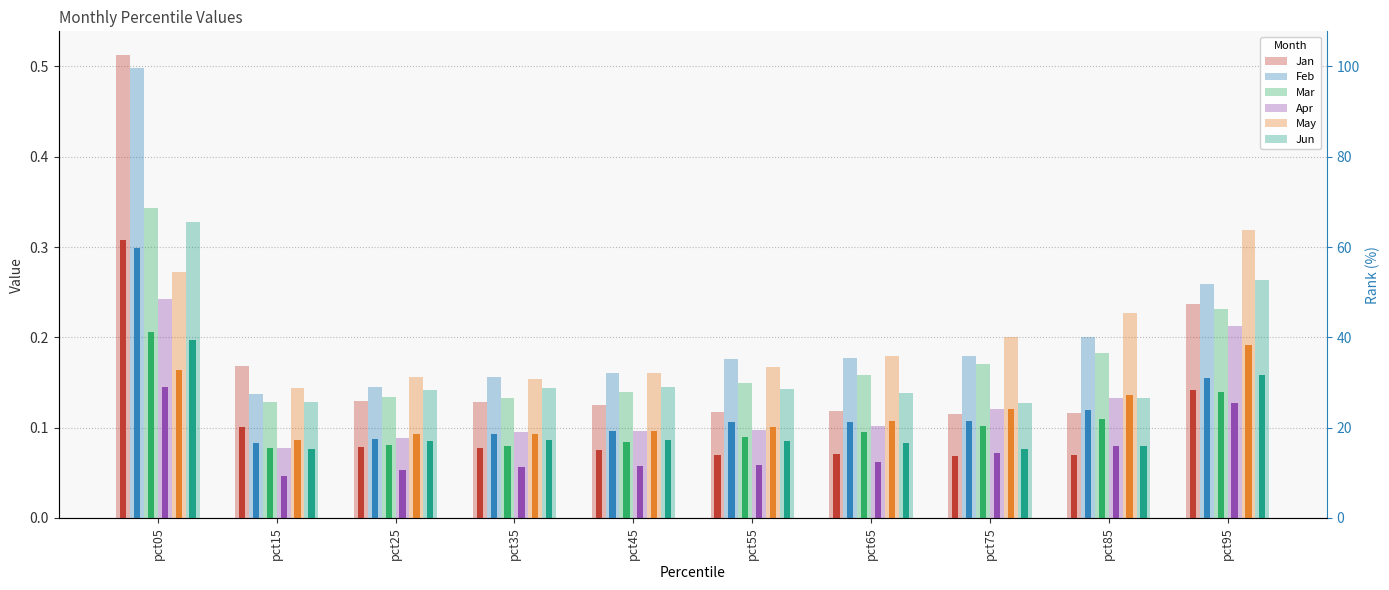

What is the total value across all series at pct85?

1.0